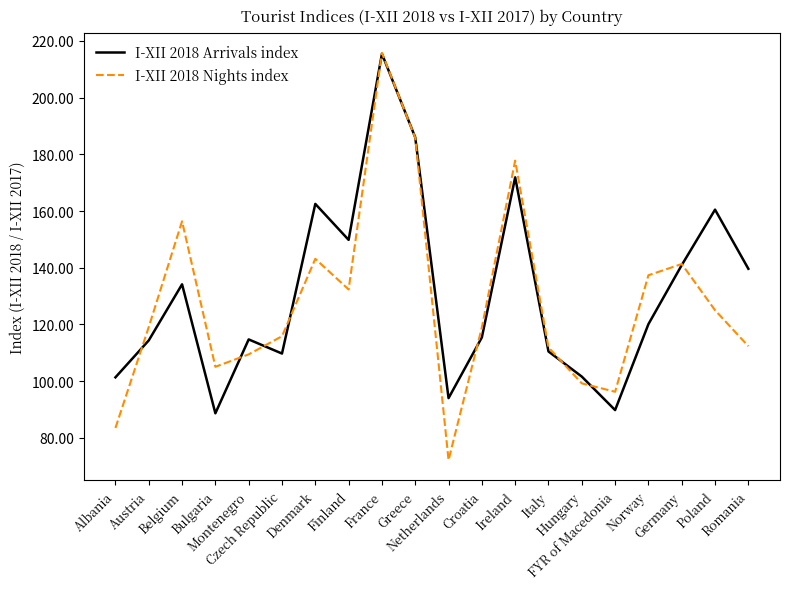

Where is the first local minimum for I-XII 2018 Arrivals index?

Bulgaria